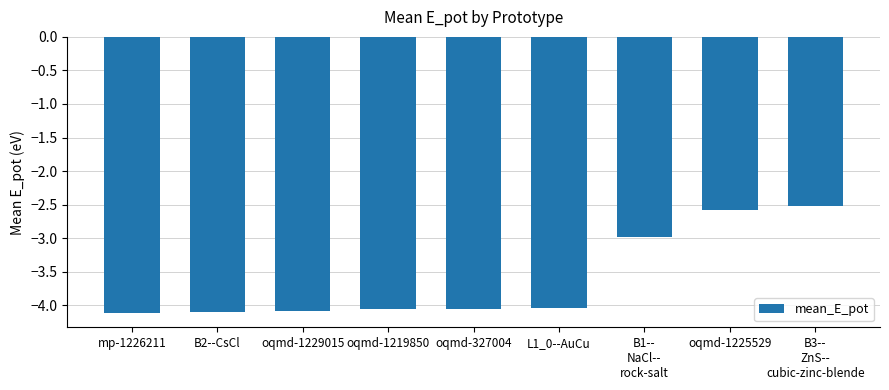

Which has a higher value, oqmd-1225529 or L1_0--AuCu?

oqmd-1225529